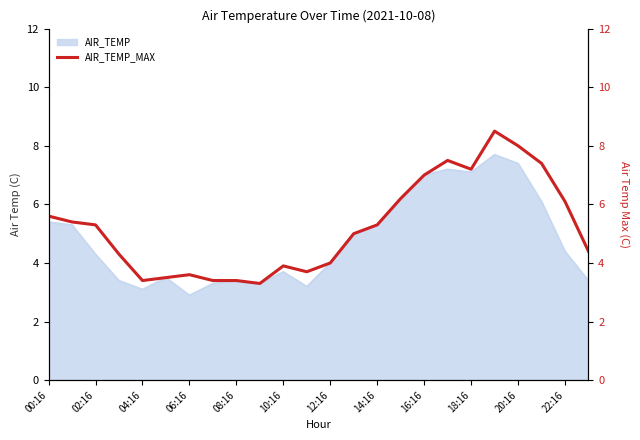

Is it true that the value at 17 is 7.5?

True